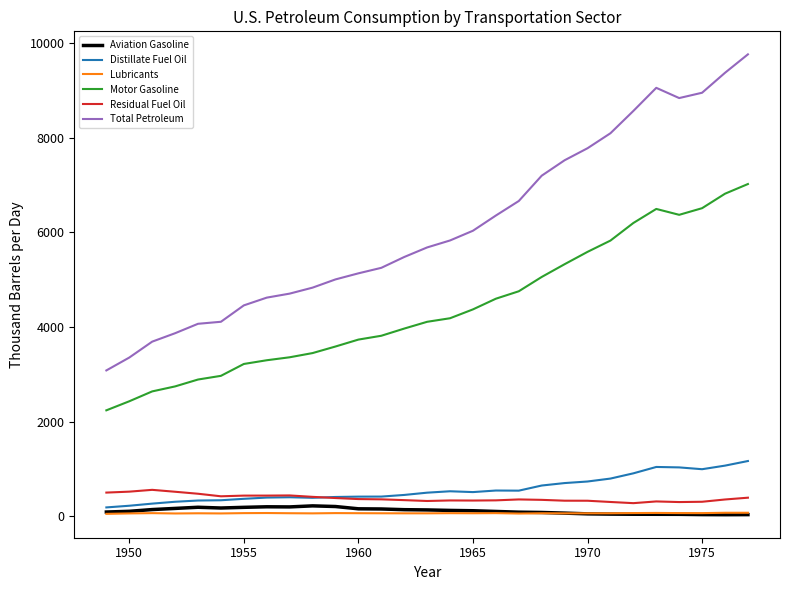

What are all the series names shown in the legend?

Aviation Gasoline, Distillate Fuel Oil, Lubricants, Motor Gasoline, Residual Fuel Oil, Total Petroleum